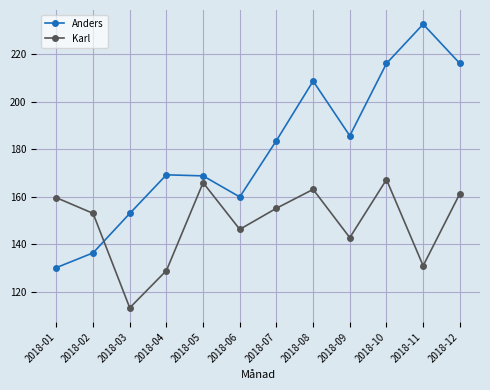

What is the difference between the maximum and minimum values in the Karl series?

53.9